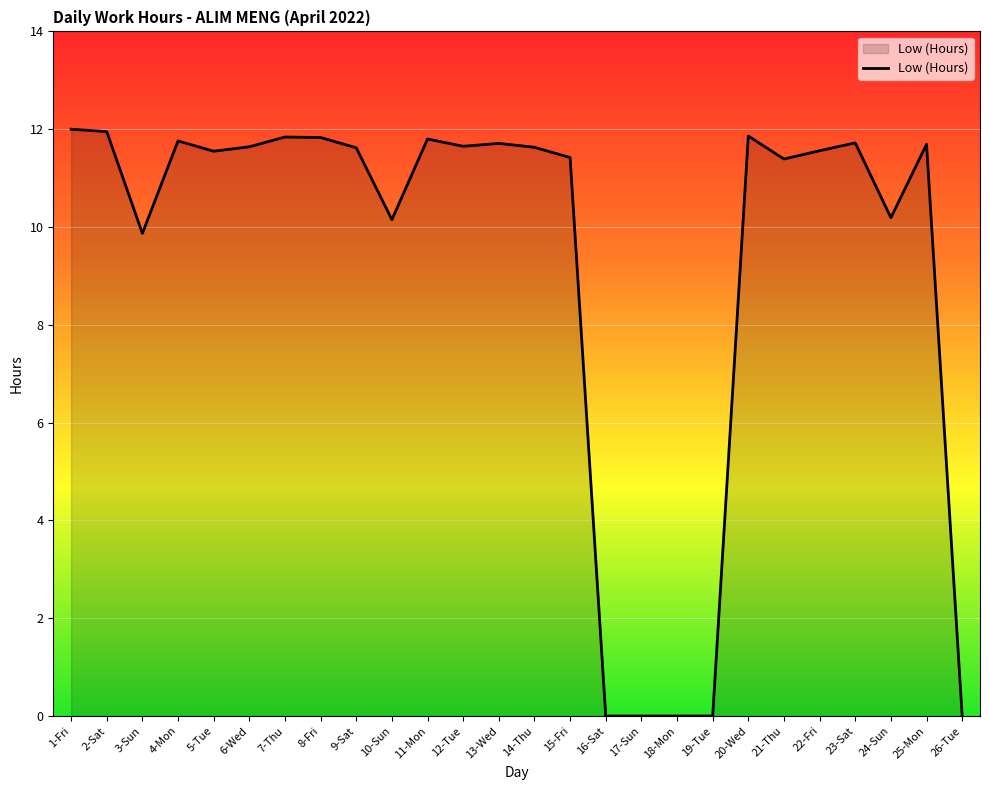

True or false: the data shows 6.1 at 9-Sat.

False